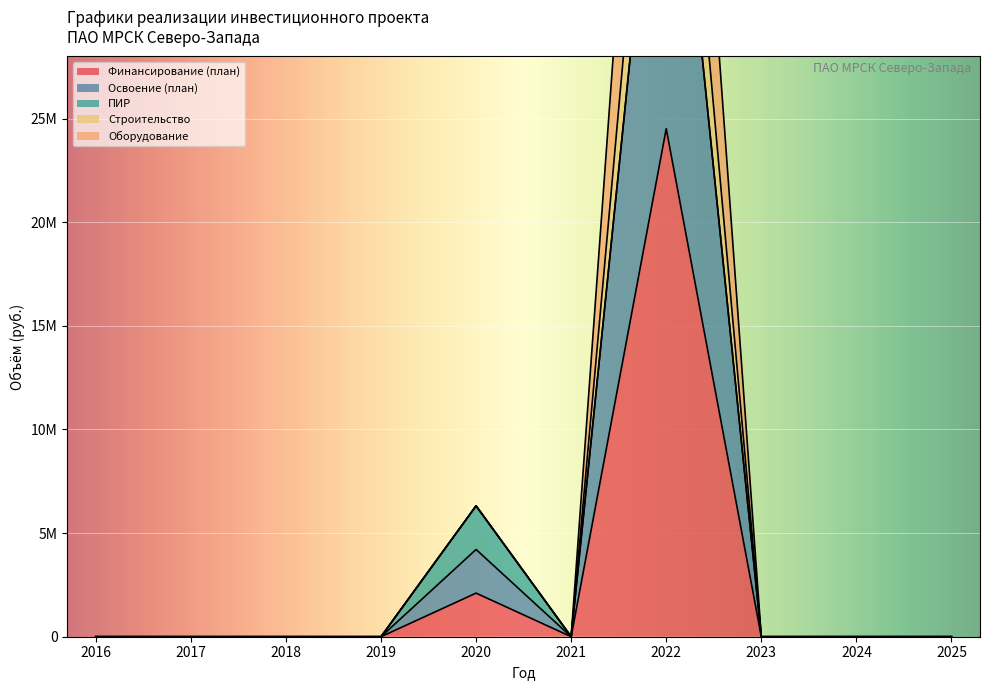

What is the difference between the maximum and minimum values in the Оборудование series?

50968299